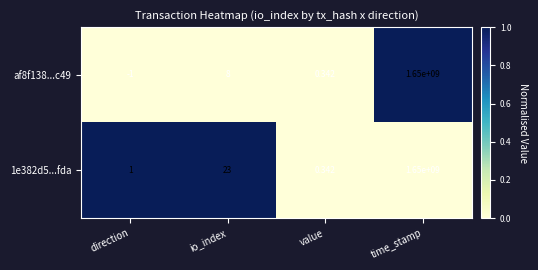

Between direction and io_index, which series saw the biggest shift?

1e382d5...fda